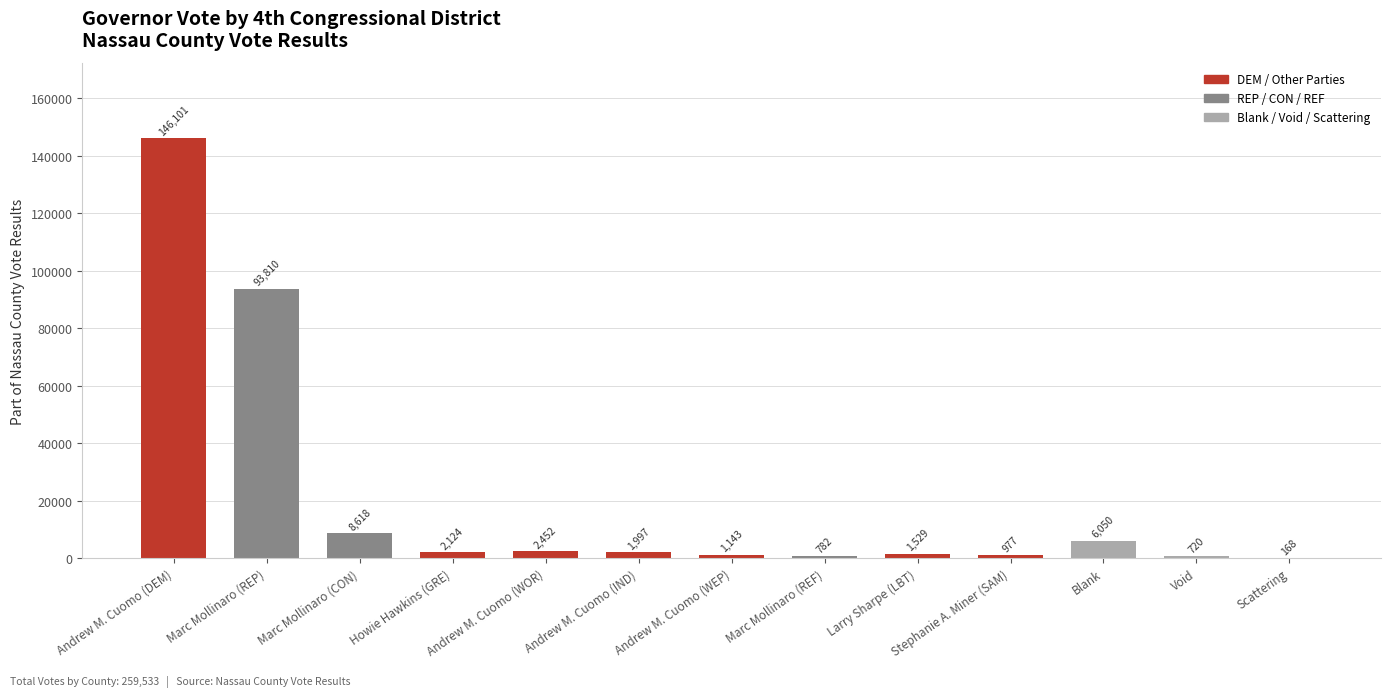

What is the greatest value displayed?

146101